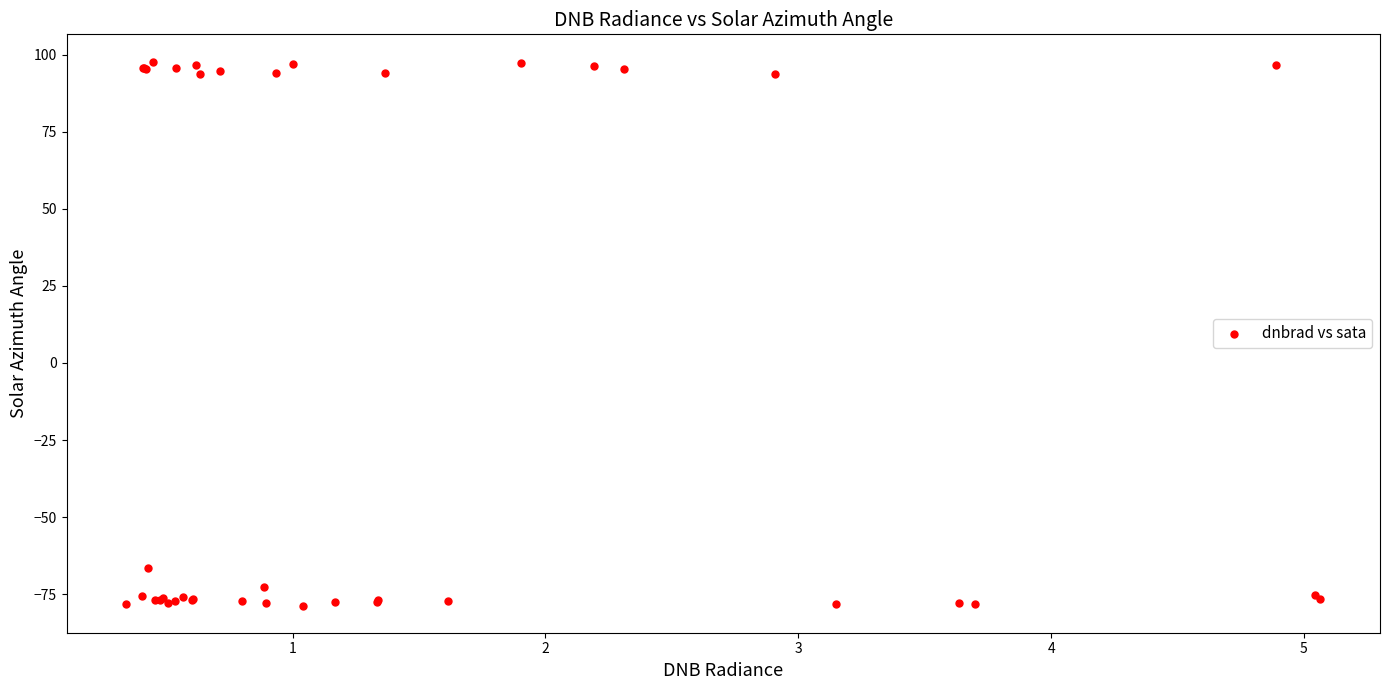

What Y value in the scatter plot is closest to 9?

-66.5